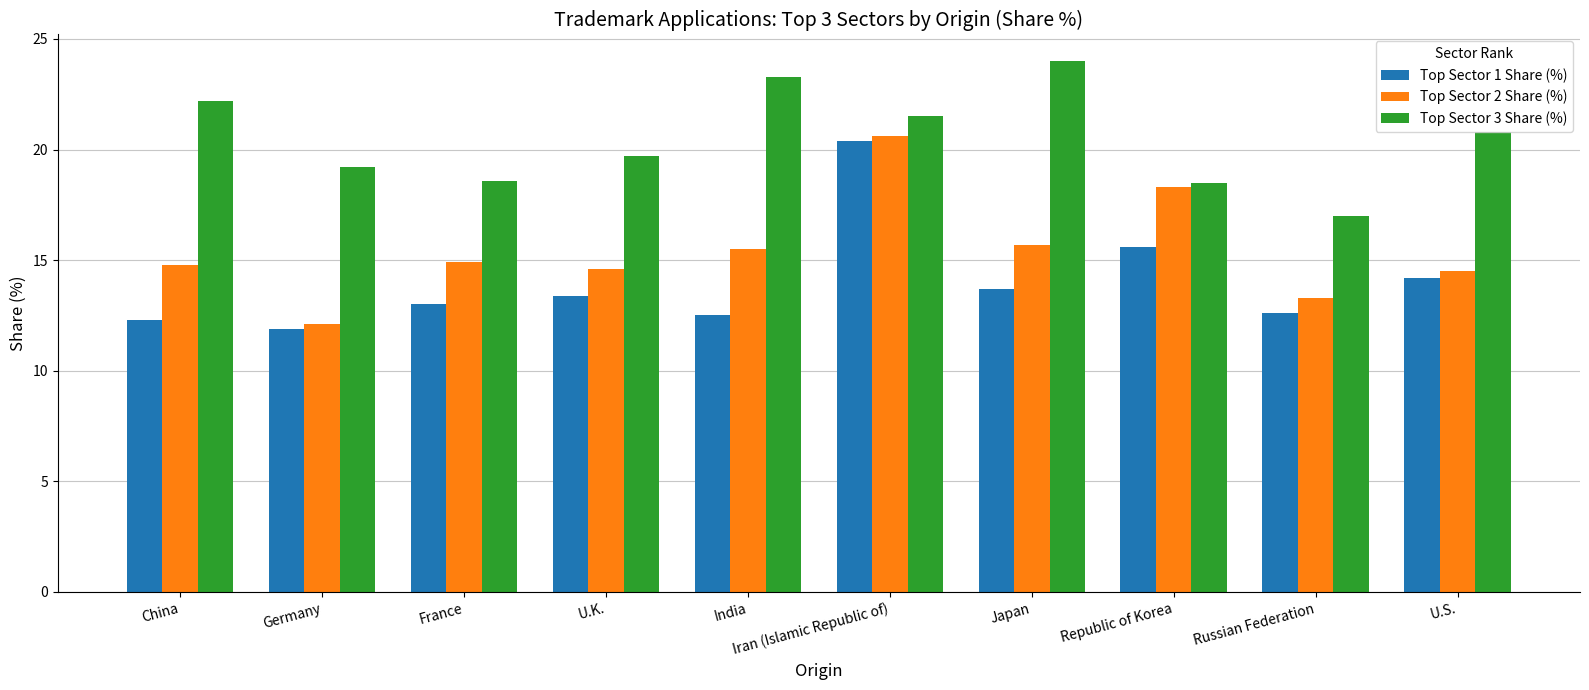

The value of Top Sector 3 Share (%) at U.S. is 20.8. True or false?

True